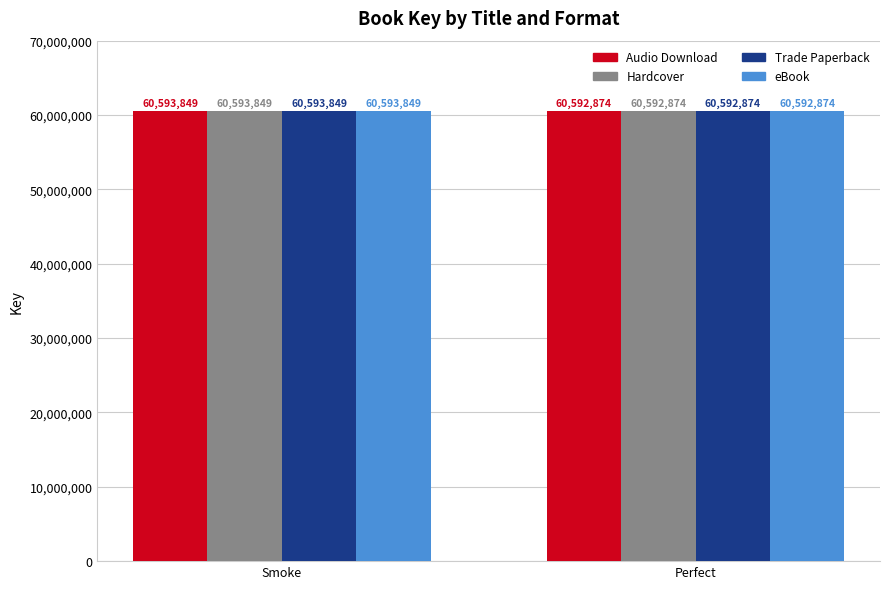

The value of Trade Paperback at Smoke is 60593849. True or false?

True